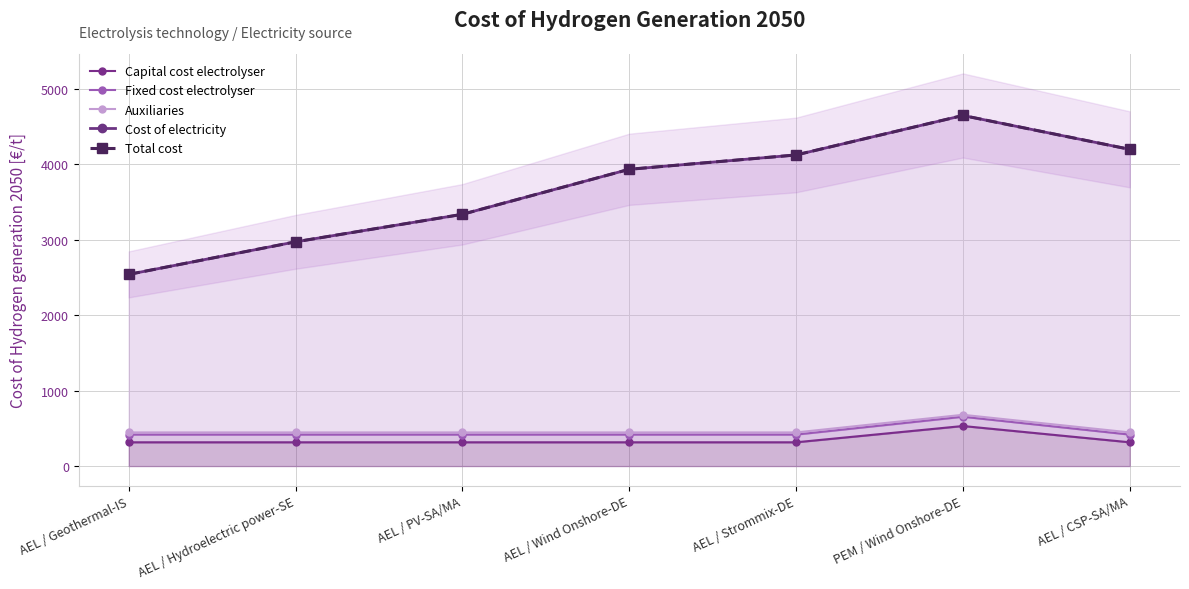

Is it true that Capital cost electrolyser equals 315.2 at AEL / Strommix-DE?

True